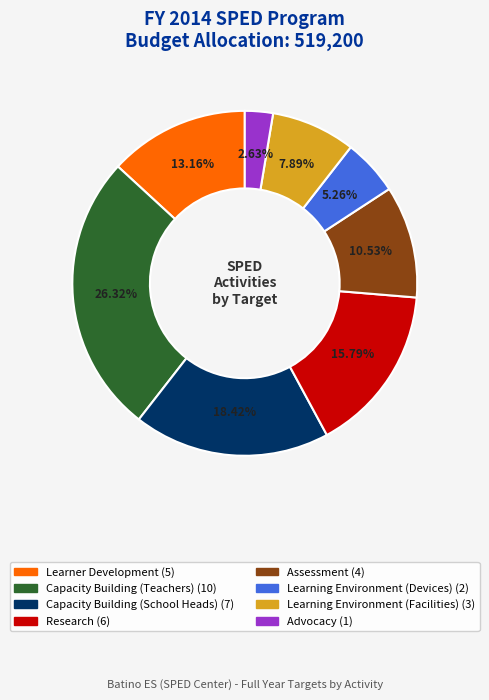

To the nearest percent, what portion does Capacity Building (School Heads) represent?

18%